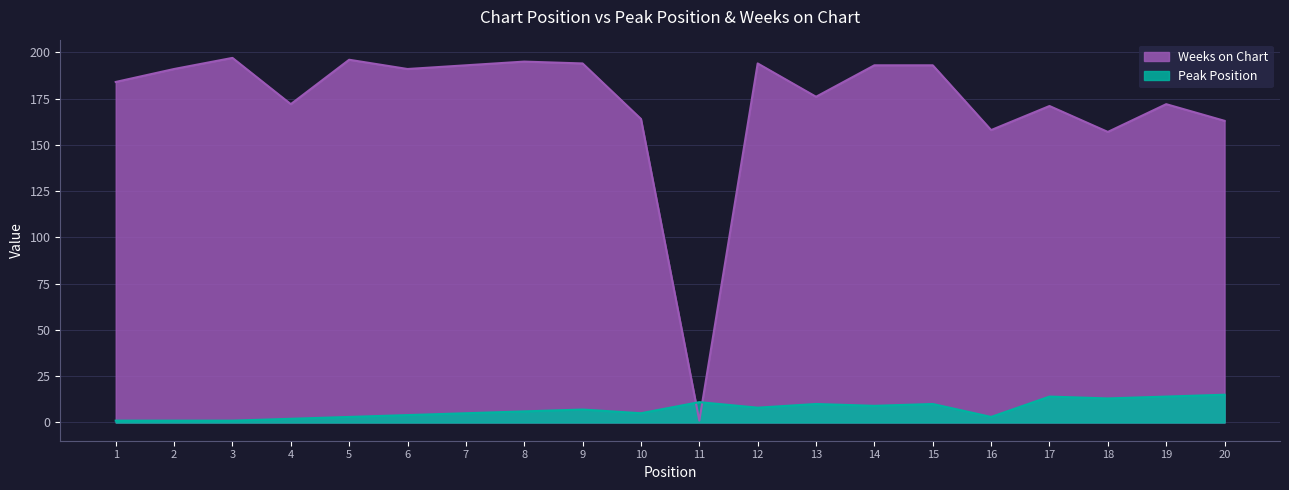

True or false: Weeks on Chart and Peak Position intersect in this chart.

True